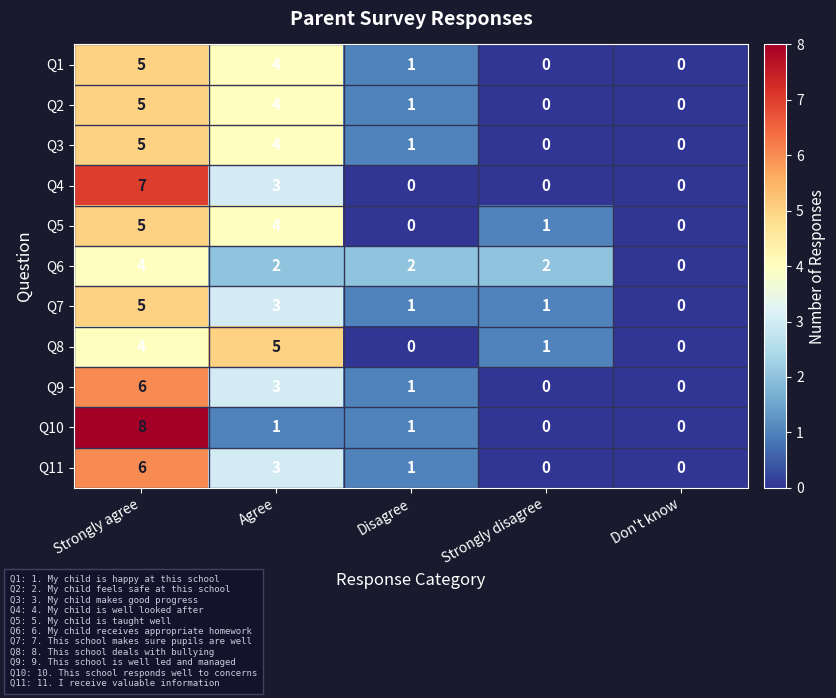

What is the sum of all Q11 values?

10